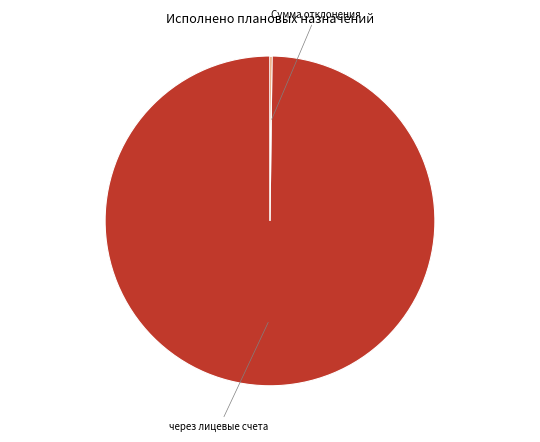

Is there any slice that represents more than half of the pie?

Yes